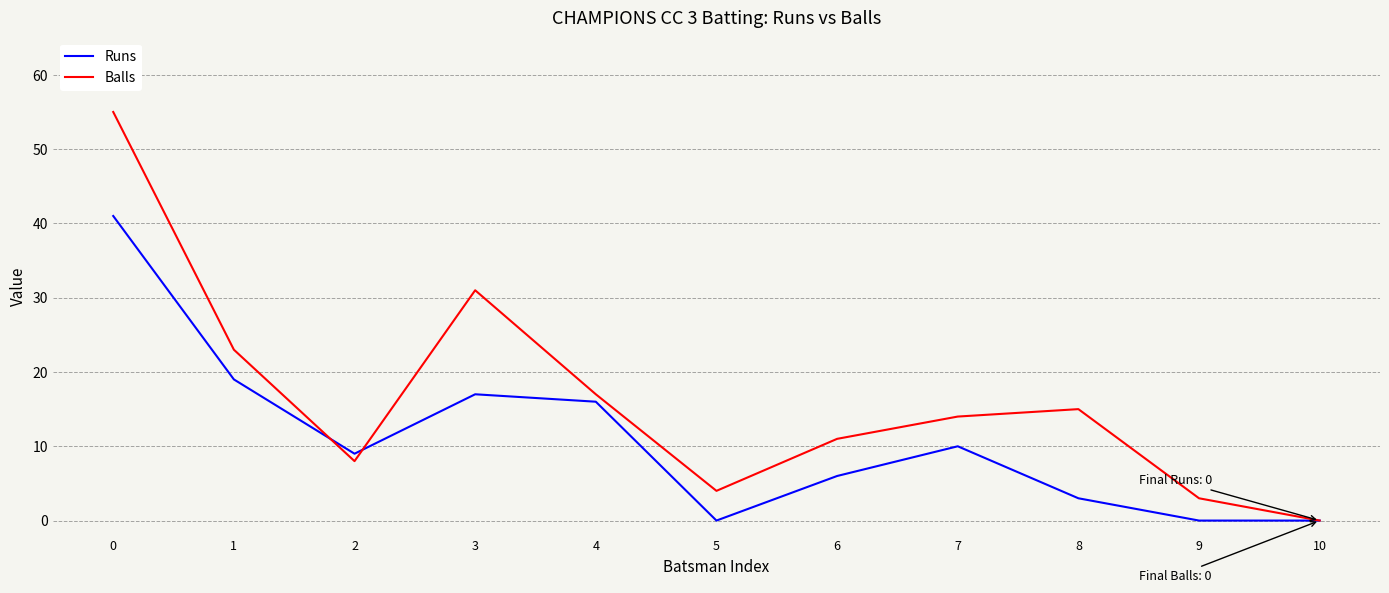

Reading right to left, extract all data points from this chart.

Runs: 0	0	3	10	6	0	16	17	9	19	41
Balls: 0	3	15	14	11	4	17	31	8	23	55